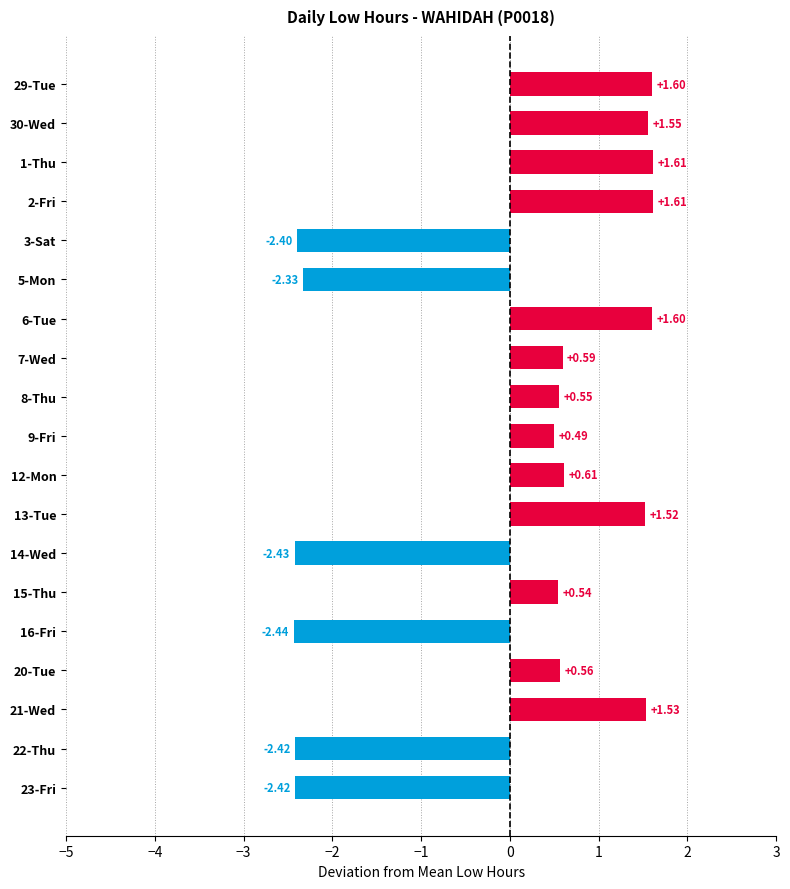

What is the ratio of the value at 21-Wed to the value at 1-Thu?

1.0